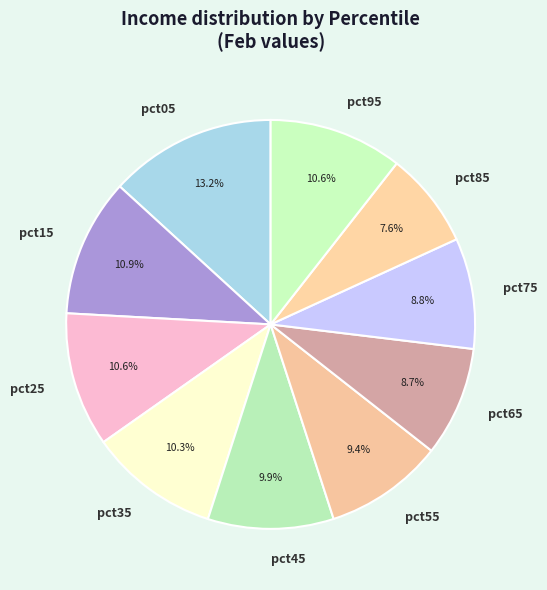

To the nearest percent, what is the combined percentage of pct15 and pct25?

22%